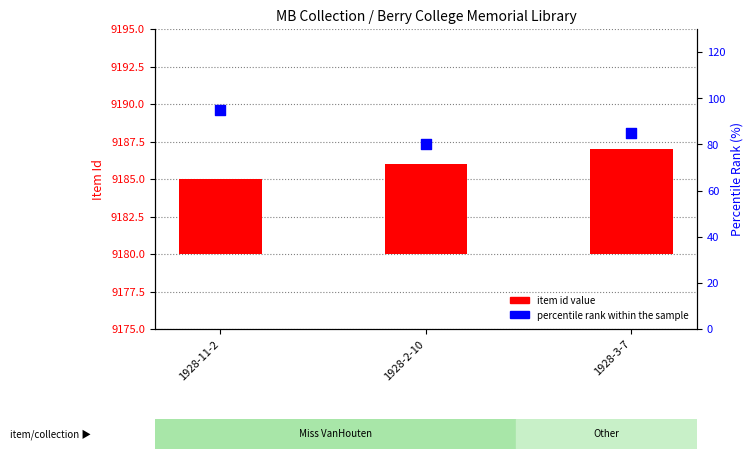

Which series contains the highest Y value?

percentile rank within the sample